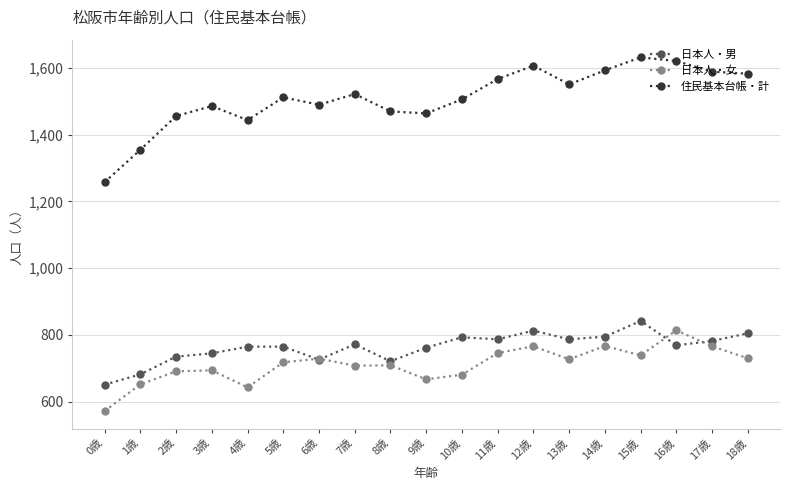

What is the approximate value of 住民基本台帳・計 at 12歳?

1607